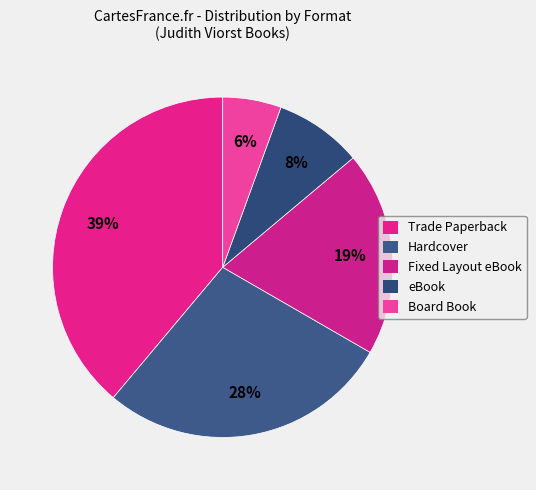

How many segments does this pie chart have?

5